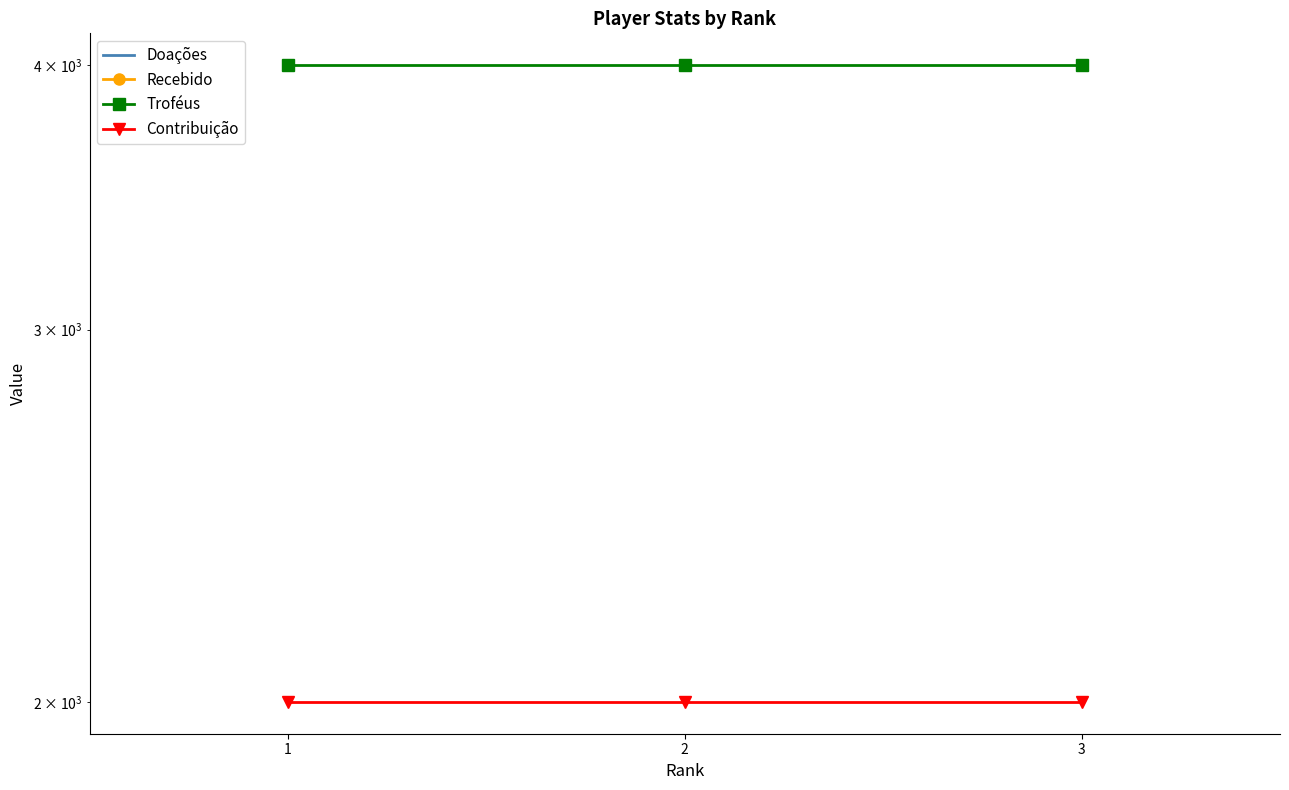

Which series changed the most between 1 and 3?

Doações